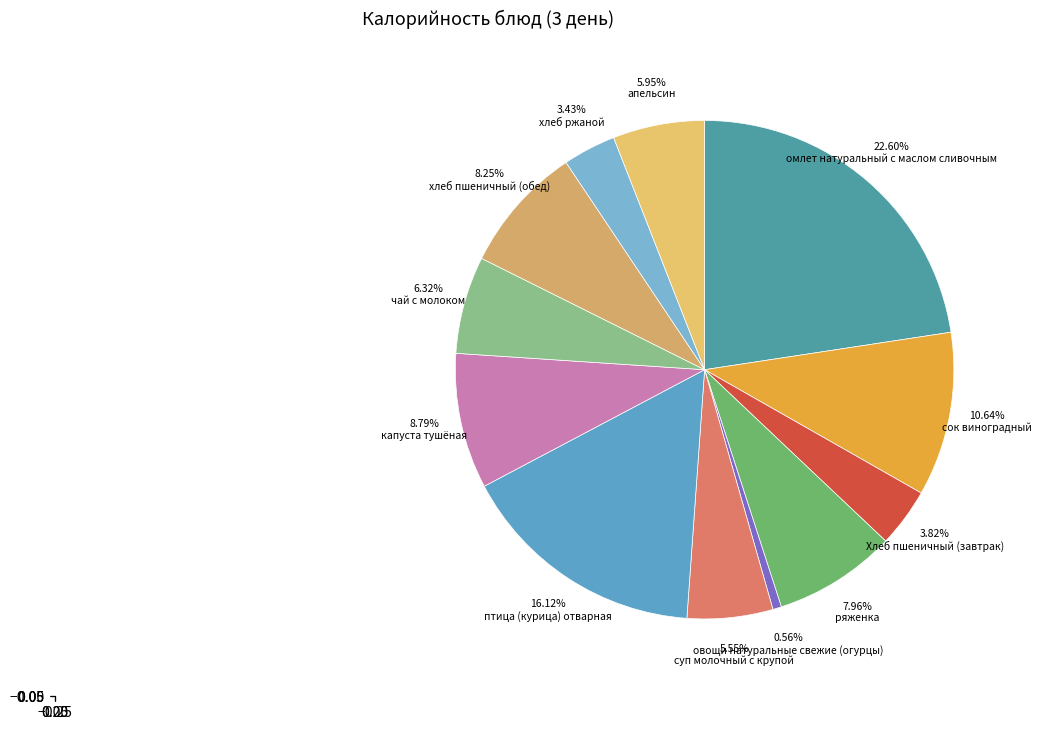

What is the ratio of the value at 10.64% сок виноградный to the value at 6.32% чай с молоком?

1.7